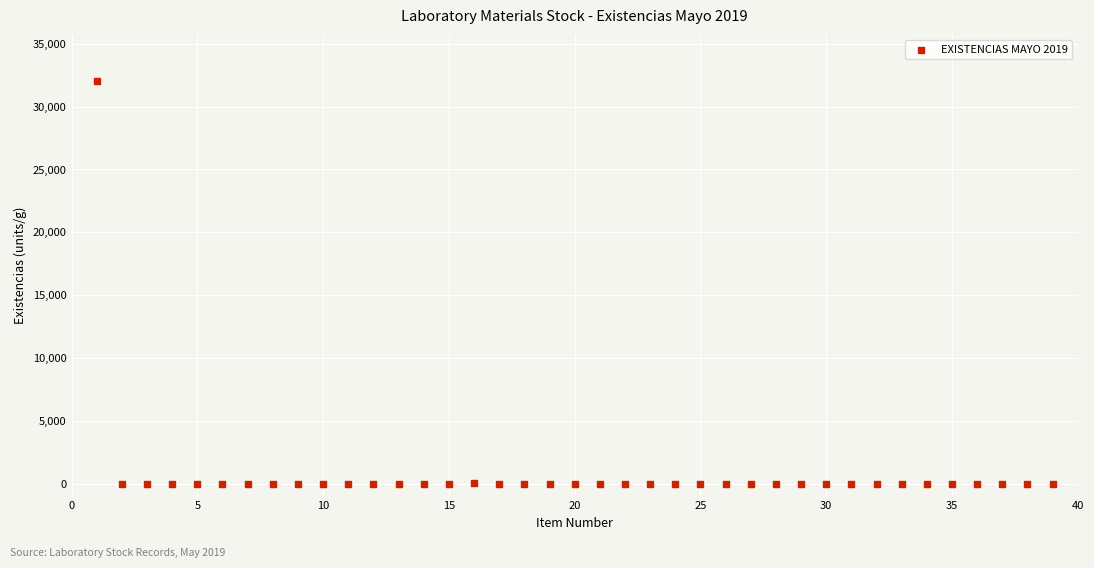

What is the range of X values (max minus min)?

38